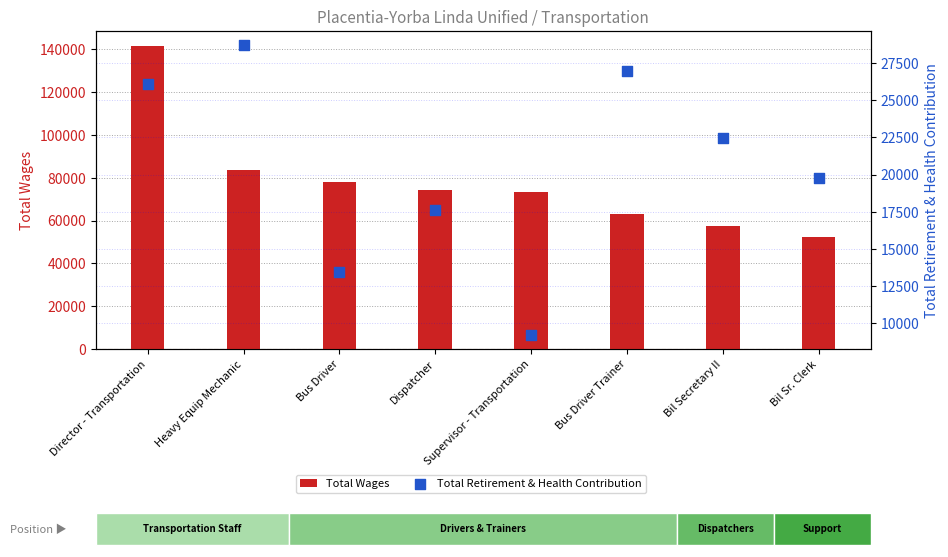

Which series contains the highest Y value?

Total Wages